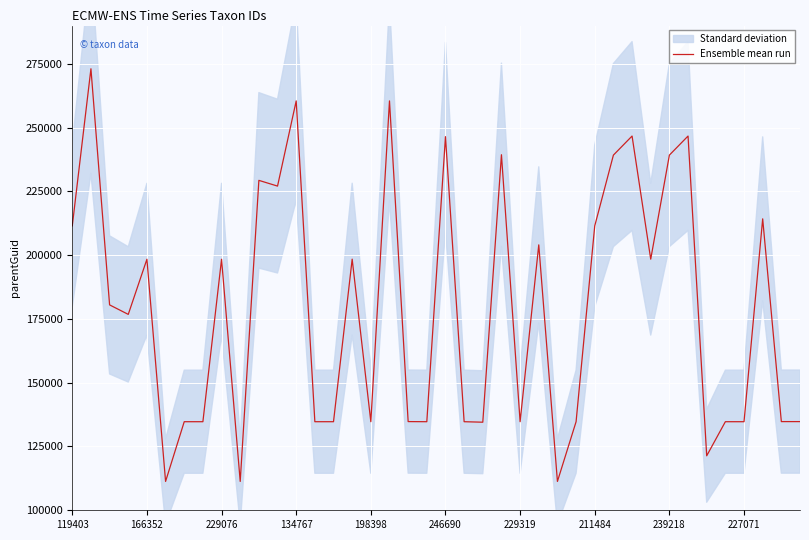

What is the lowest value of the Ensemble mean run series?

111307